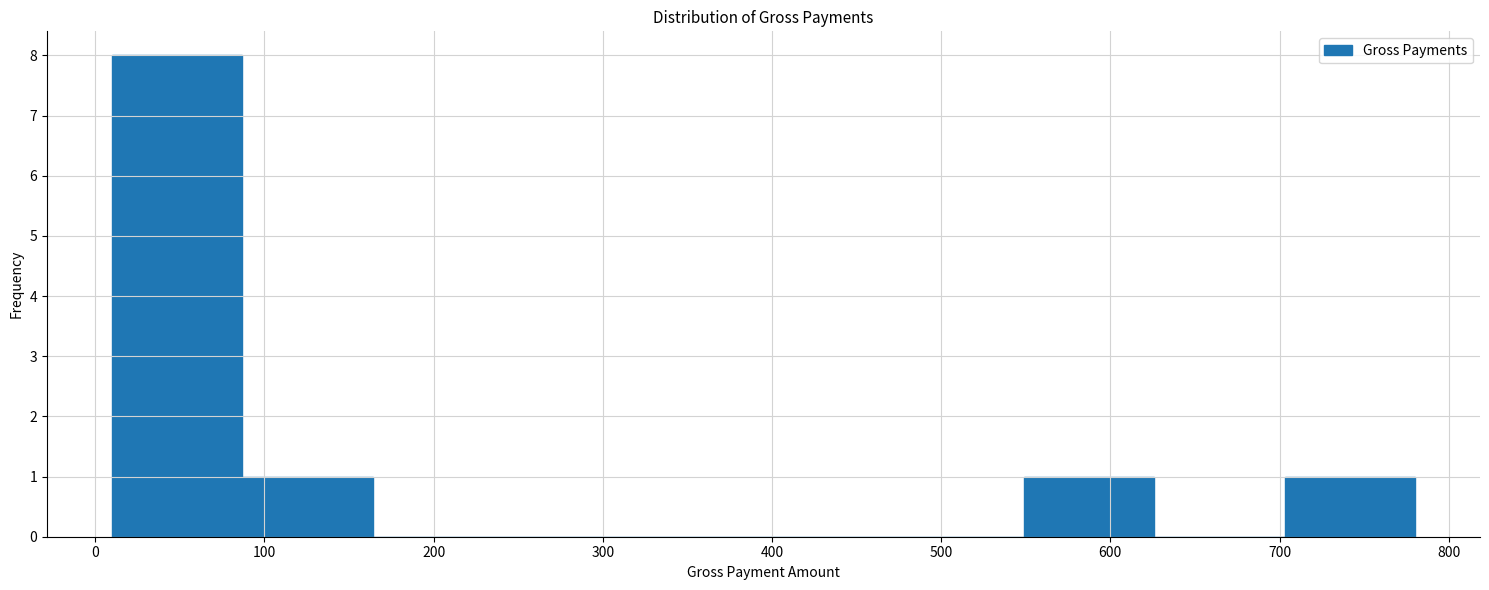

Reading left to right, list every bar in this chart as the range it spans on the x-axis followed by its height. Neither the bar edges nor the heights are printed on the chart, so give them approximately, as read against the axes.

10 to 87: 8
87 to 164: 1
164 to 241: 0
241 to 318: 0
318 to 395: 0
395 to 472: 0
472 to 549: 0
549 to 626: 1
626 to 703: 0
703 to 780: 1